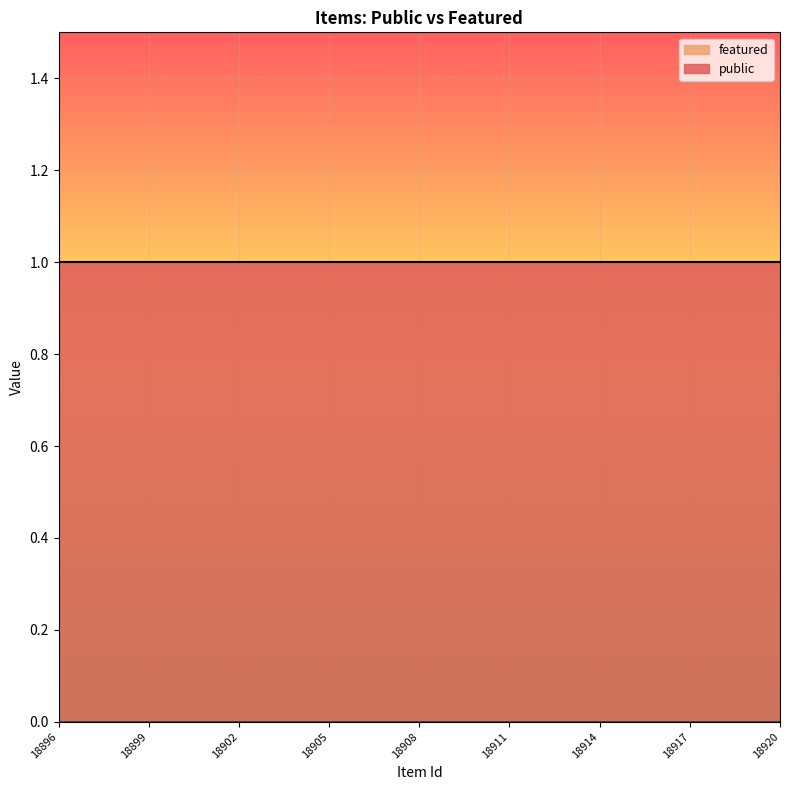

What is the value of the public point at the 15th from the left?

1